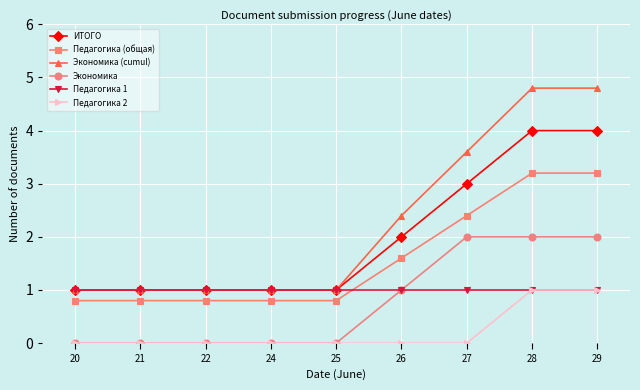

What is the value of the Экономика point at the 8th from the left?

2.0